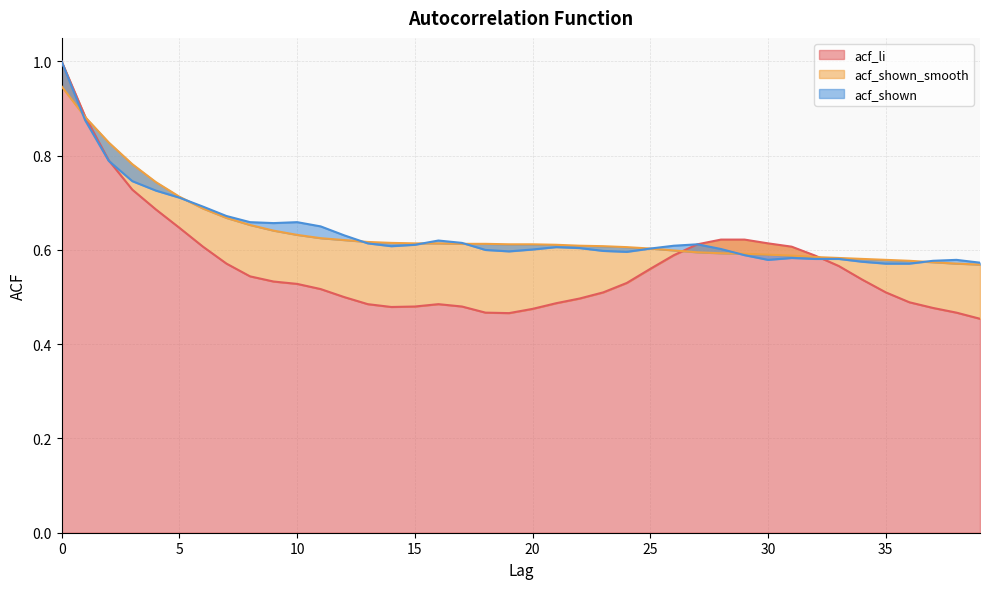

List the series in order of their peak value, lowest first.

acf_shown_smooth, acf_li, acf_shown